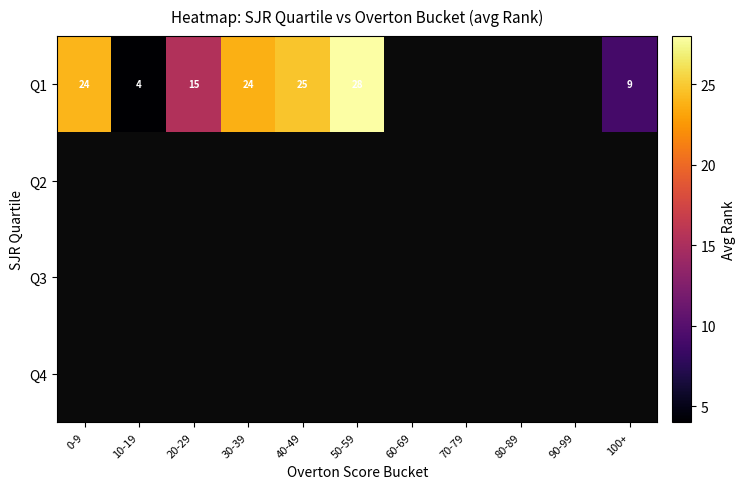

Is it true that Q1 equals 6 at 20-29?

False